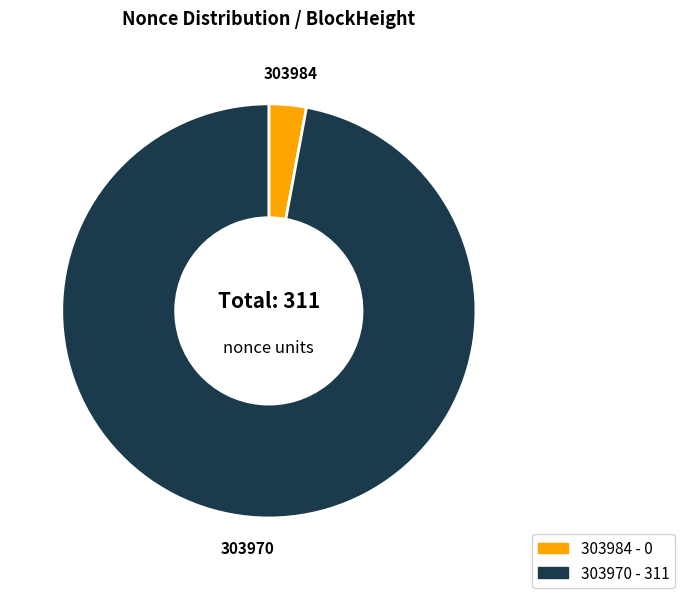

How many segments does this pie chart have?

2